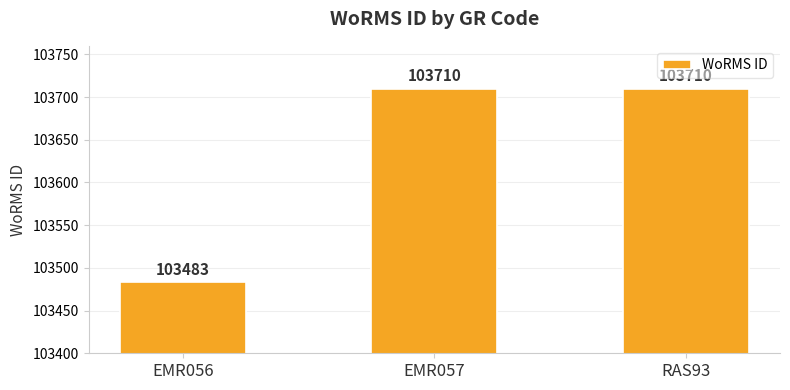

The value at EMR057 is 180423. True or false?

False